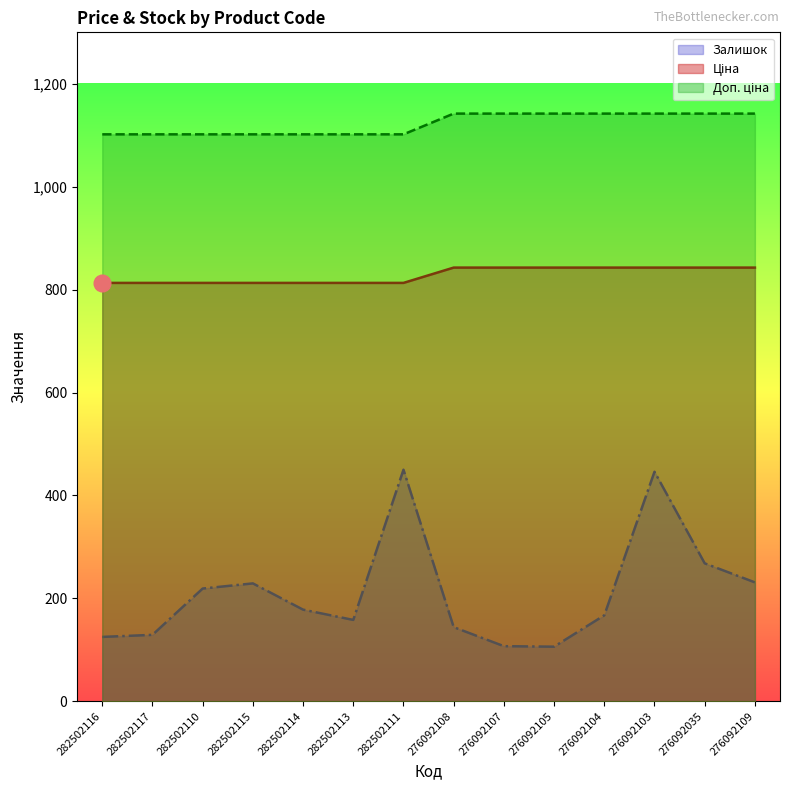

Which series has the largest range (max minus min)?

Залишок